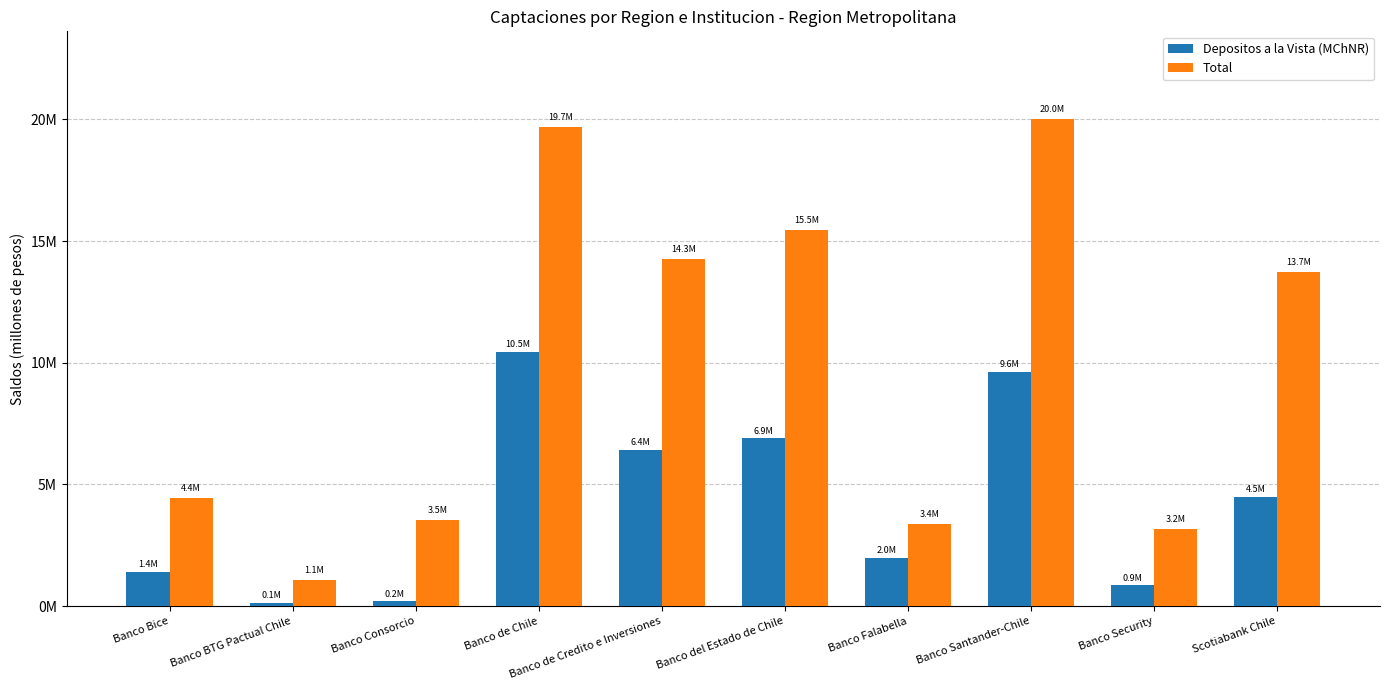

What are all the series names shown in the legend?

Depositos a la Vista (MChNR), Total